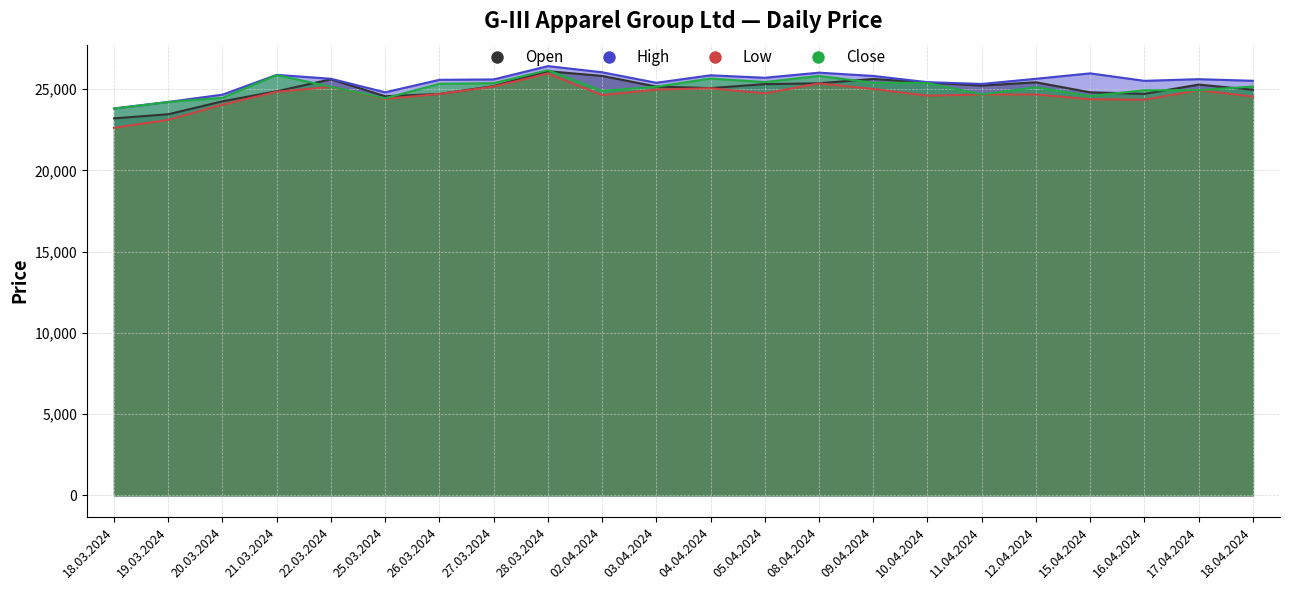

Where does the Low series first go above 24708?

21.03.2024